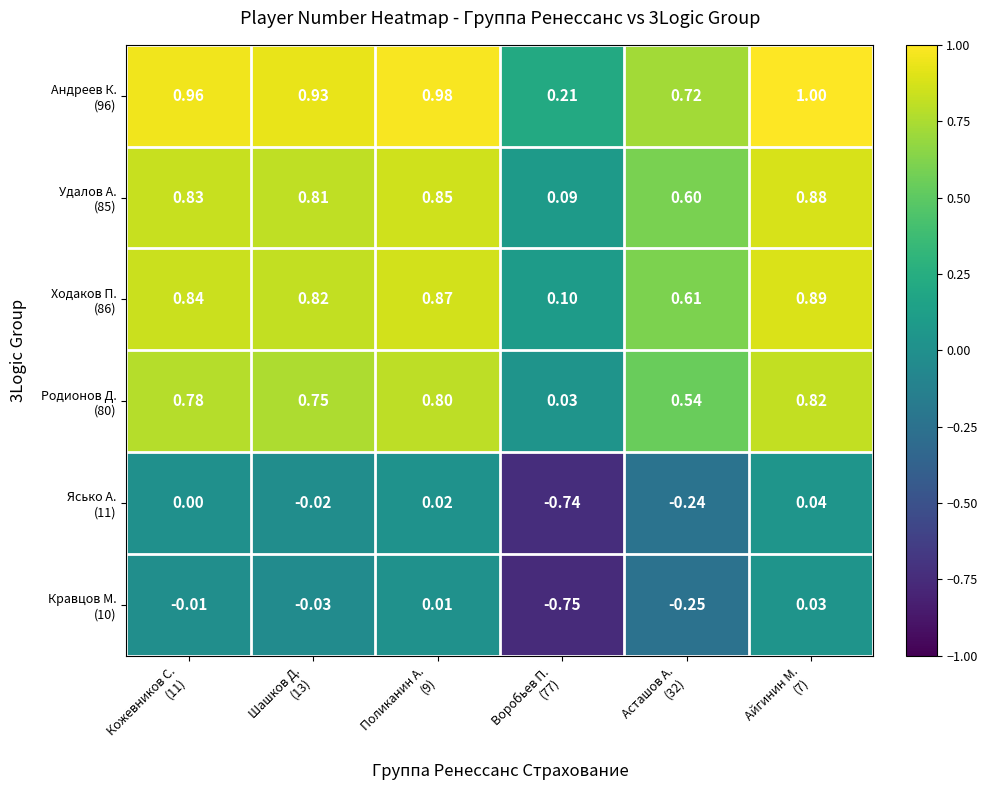

Which series has the largest range (max minus min)?

Андреев К. (96)